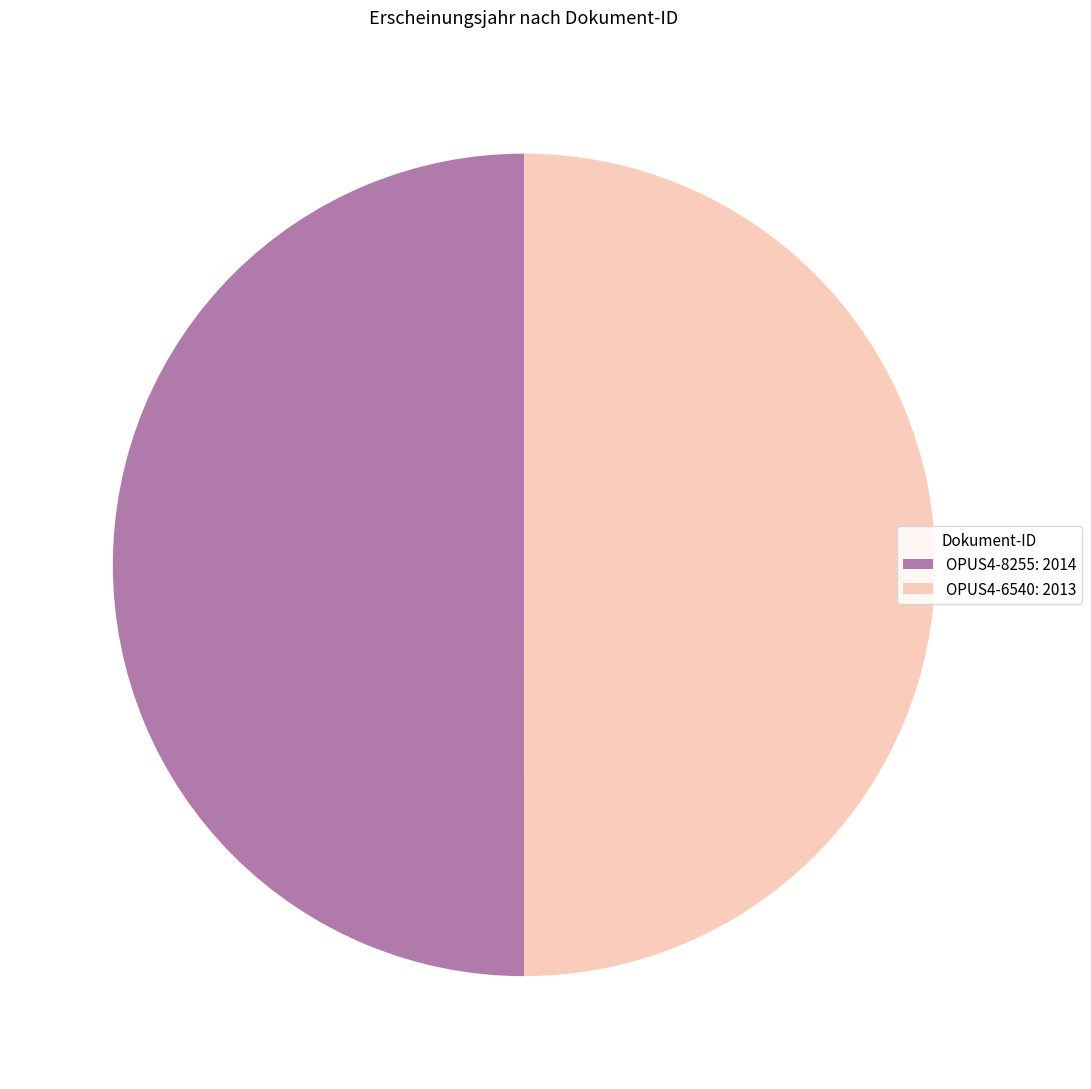

Approximately how many times larger is the value at OPUS4-6540: 2013 compared to OPUS4-8255: 2014?

1.0